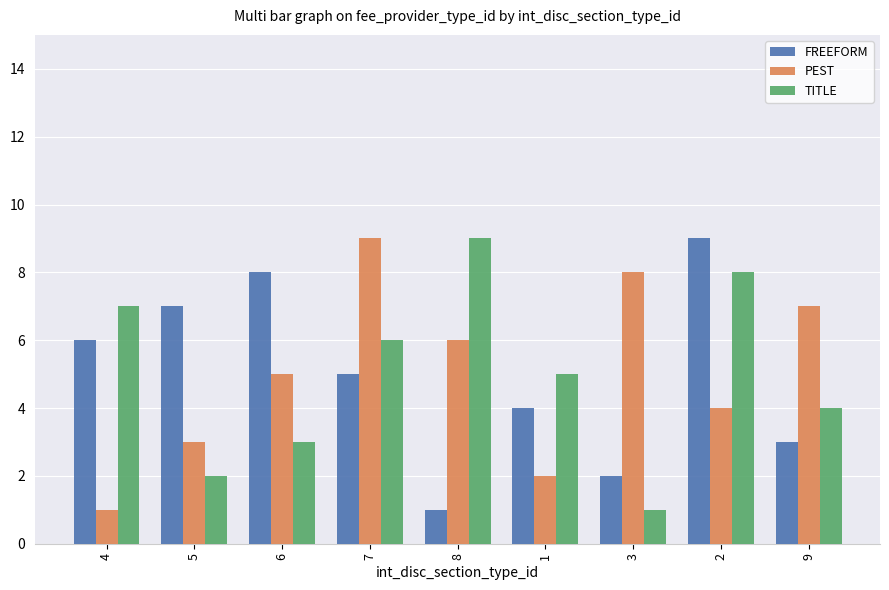

What is the maximum value shown in the chart?

9